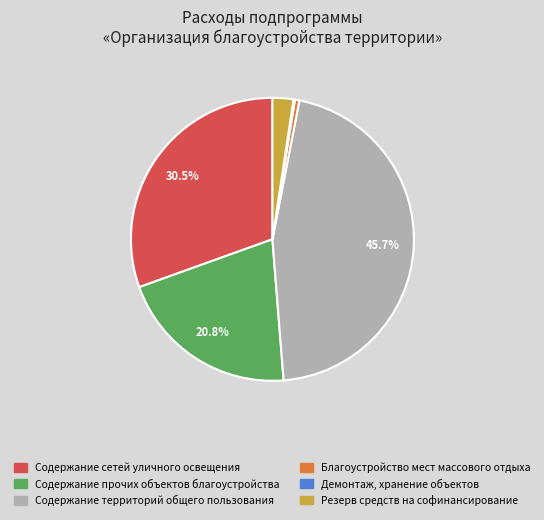

To the nearest percent, what is the combined percentage of Содержание территорий общего пользования and Содержание прочих объектов благоустройства?

66%